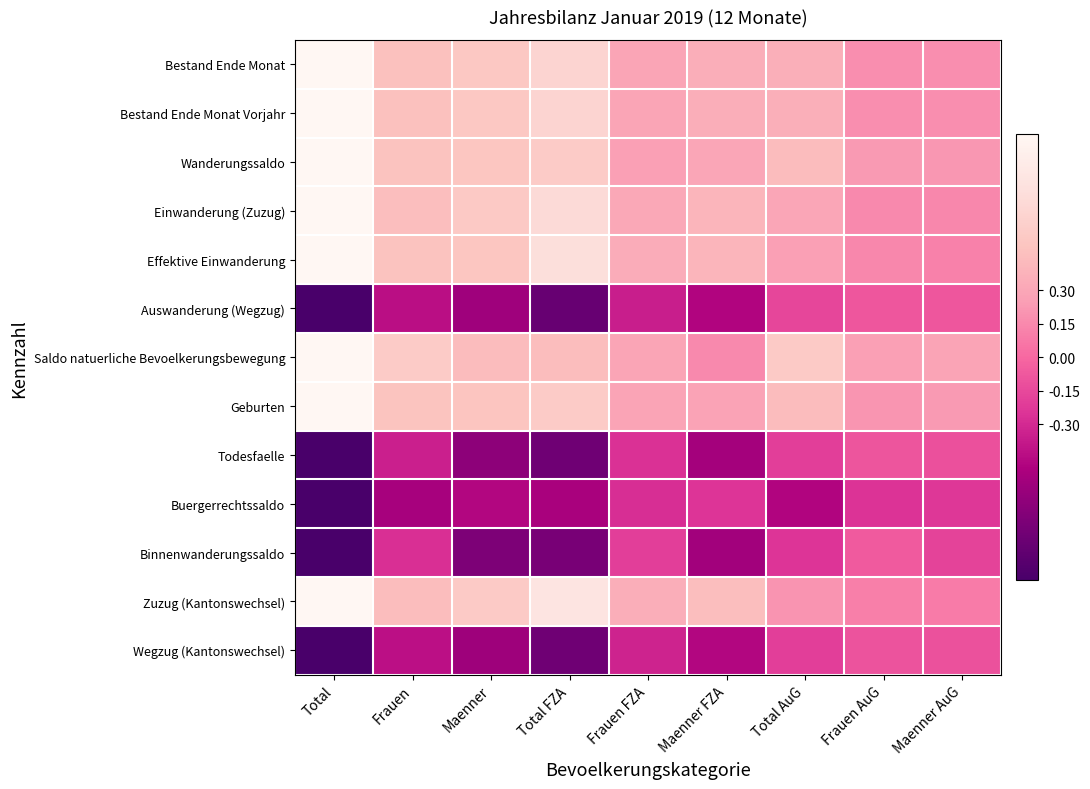

Which category has the lowest value across all series?

Total